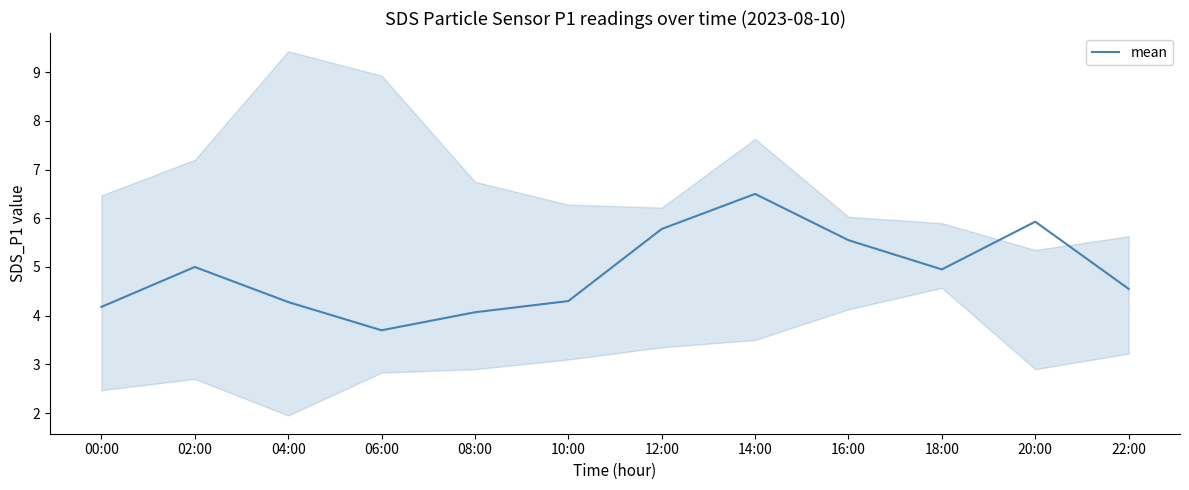

Approximately how many times larger is the value at 22:00 compared to 20:00?

0.8